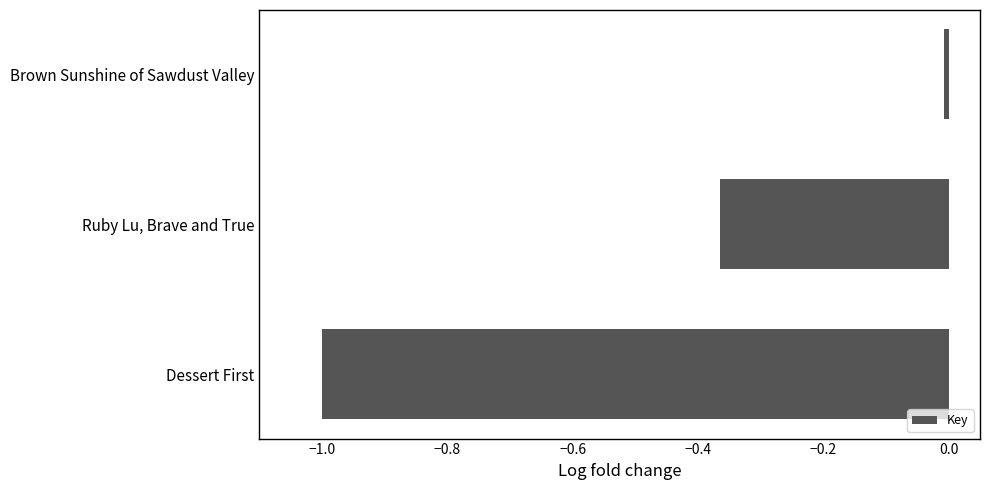

Rank the categories by value from highest to lowest.

Brown Sunshine of Sawdust Valley, Ruby Lu, Brave and True, Dessert First